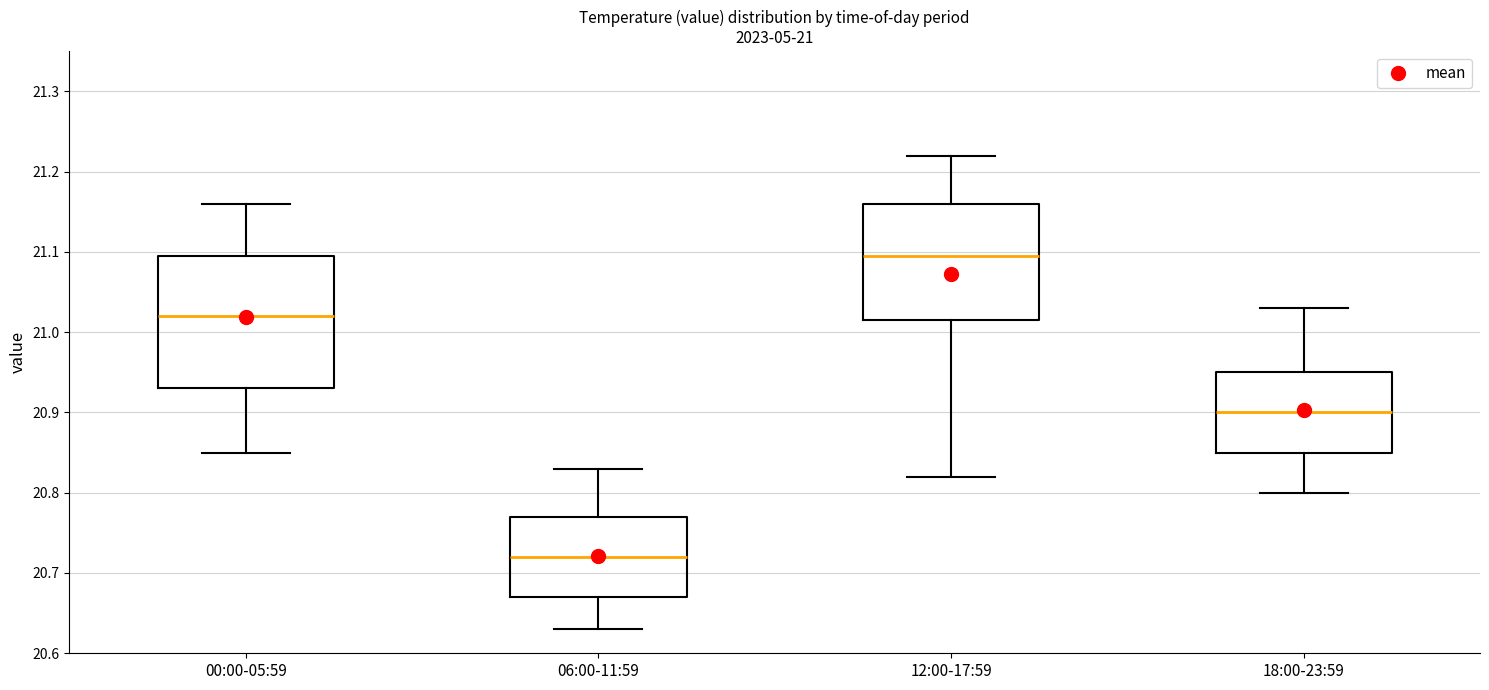

Which box's median line is the lowest?

06:00-11:59